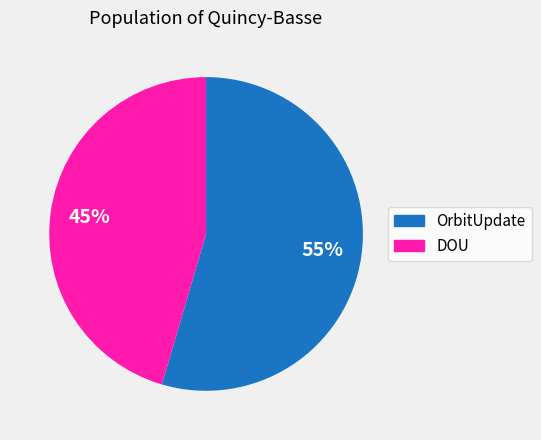

The DOU slice represents 31% of the pie. True or false?

False